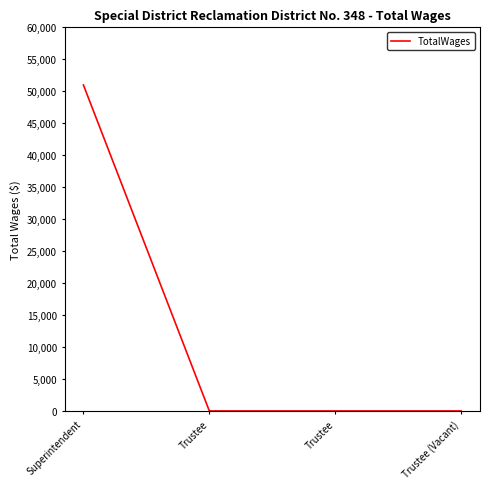

How many values exceed 0?

1